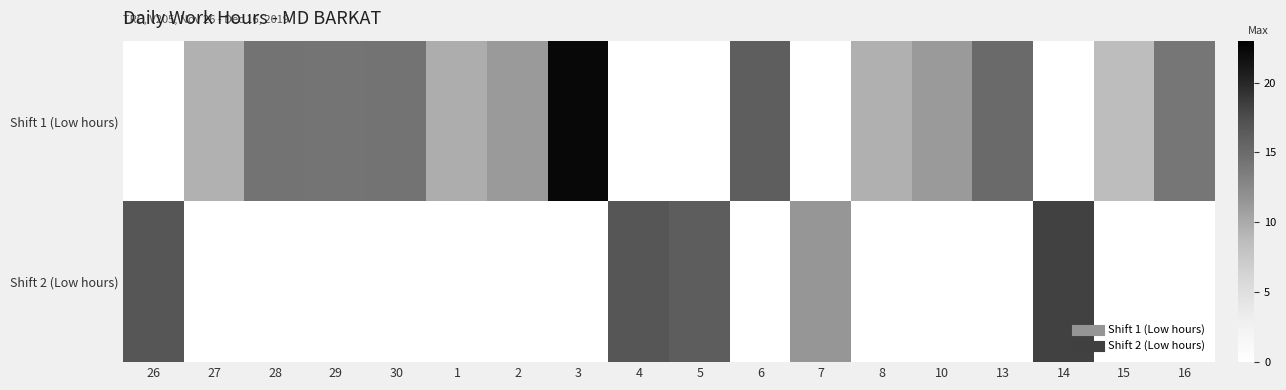

What is the total value across all series at 15?

8.6